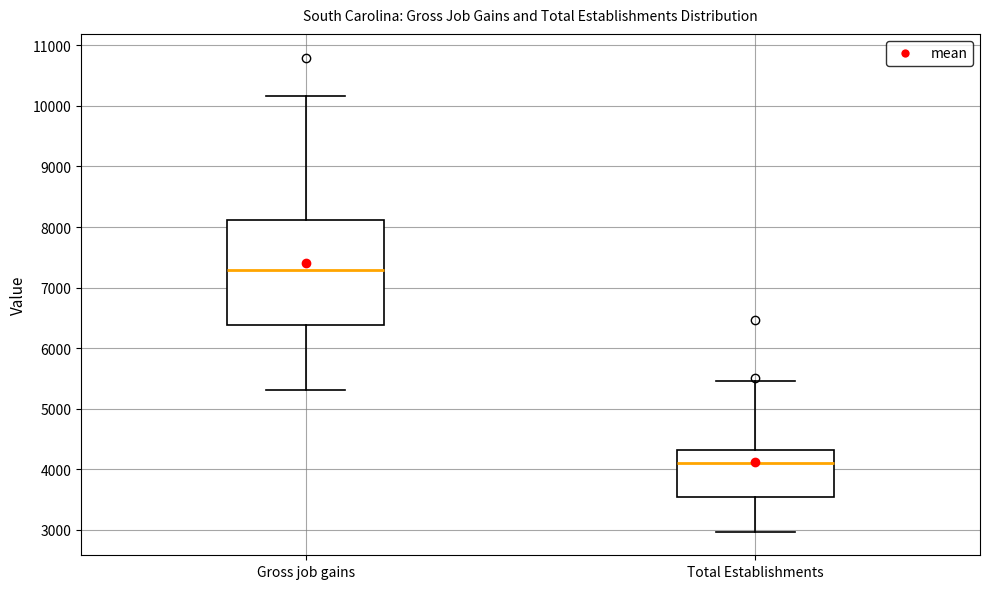

Where is the lower edge of the box for Gross job gains on the y-axis? The values are not printed on the chart, so give them approximately, as read against the axis.

6400